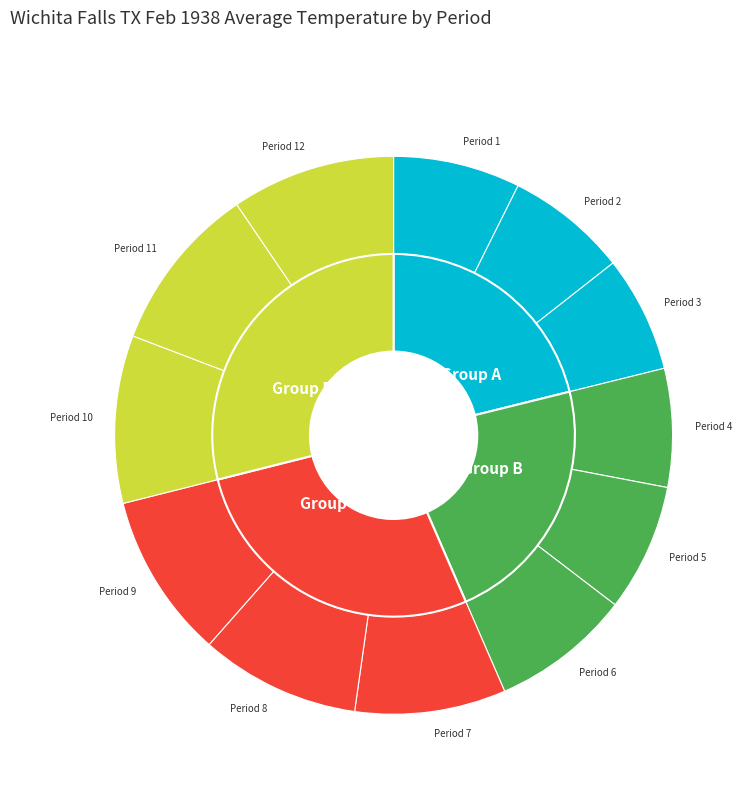

To the nearest percent, what portion does Period 5 represent?

7%